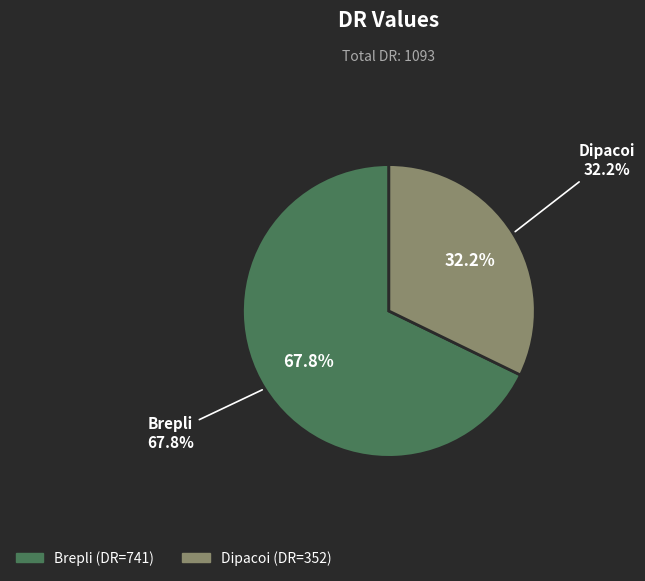

To the nearest percent, what is the difference between the largest and smallest slice percentages?

36%